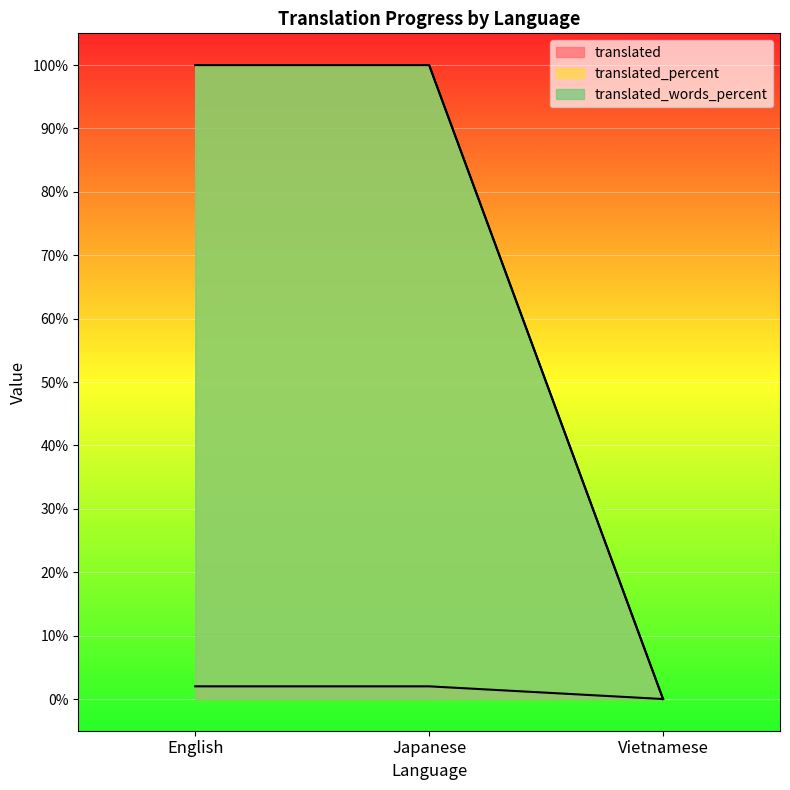

Count the translated_words_percent values in the range 0 to 100.

3